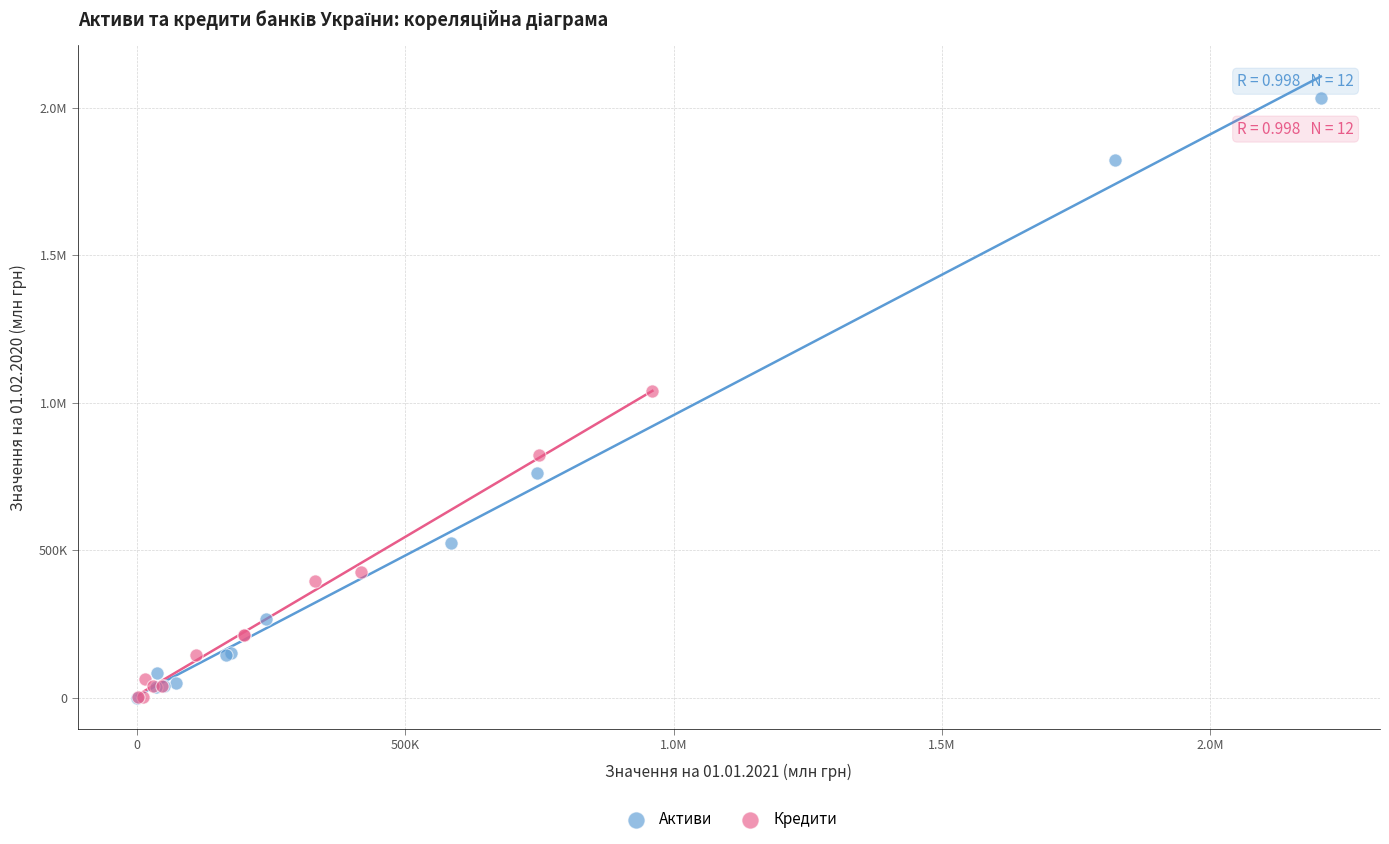

What are all the series names shown in the legend?

Активи, Кредити